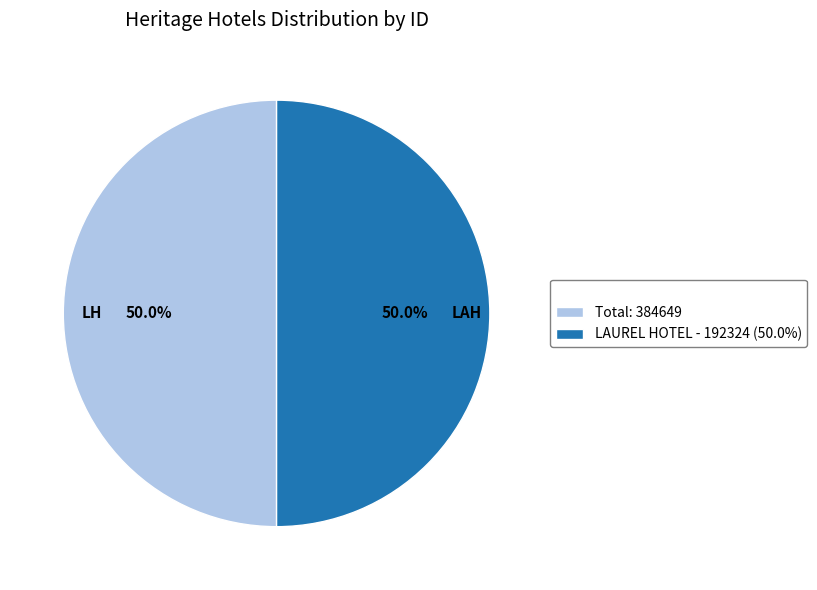

Approximately how many times larger is the value at LH compared to LAH?

1.0